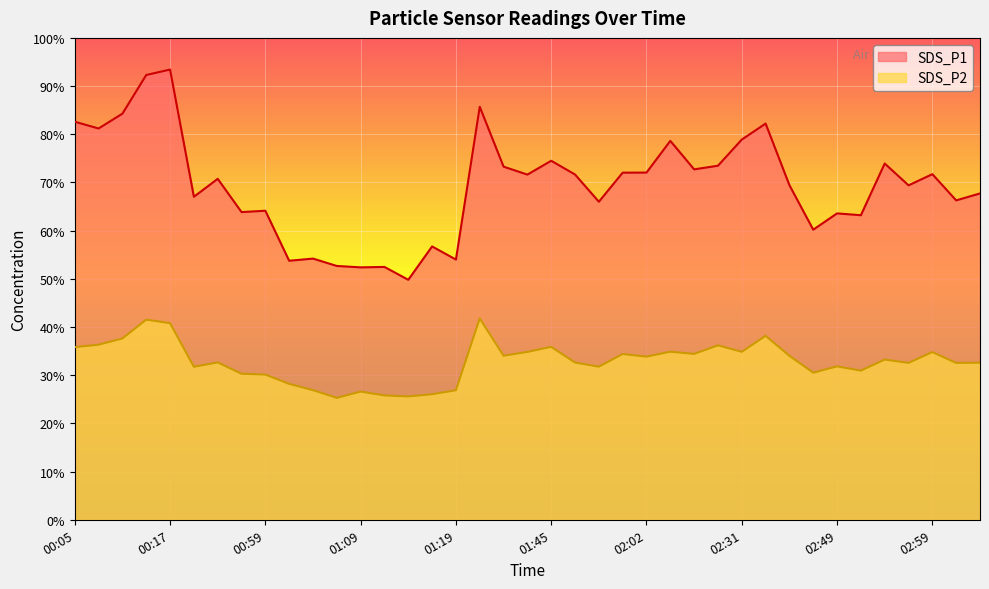

Which series changed the most between 00:54 and 01:45?

SDS_P1